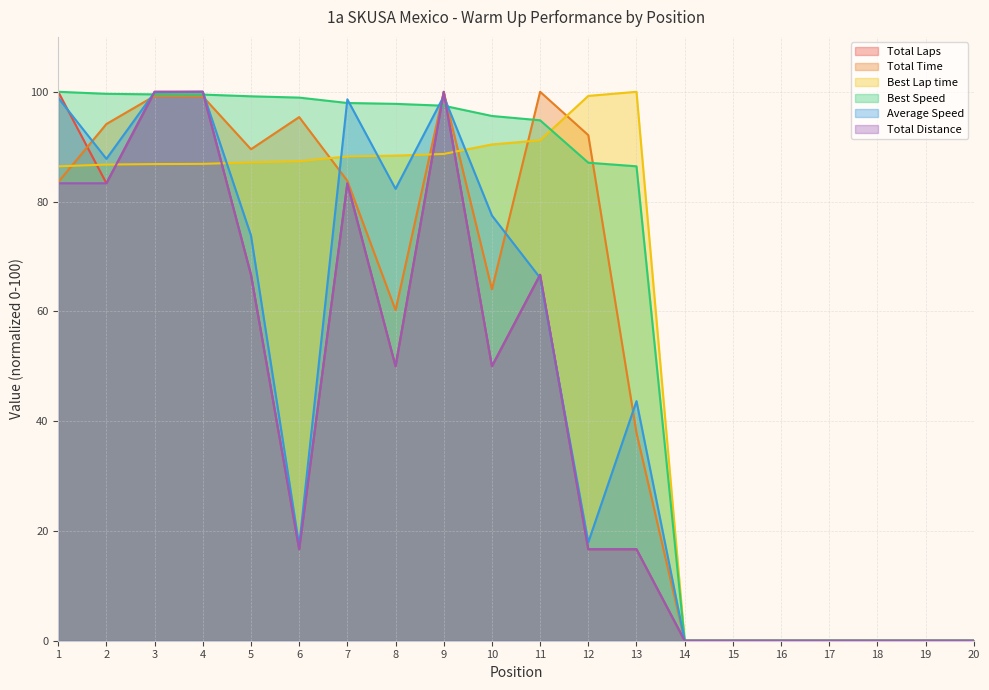

Which category has the highest value in the Total Laps series?

1